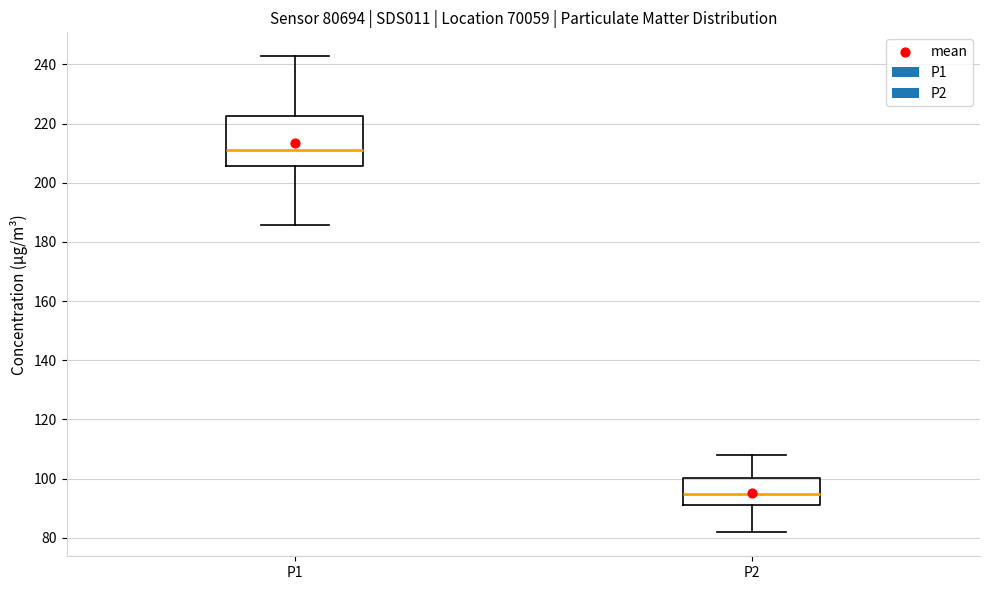

Reading left to right, transcribe this box plot: for each box, give where its median line is, the range the box spans, and where its two whiskers end, as read against the y-axis. The values are not printed on the chart, so give them approximately, as read against the axis.

P1: median 212, box 206 to 222, whiskers 186 to 242
P2: median 94, box 92 to 100, whiskers 82 to 108